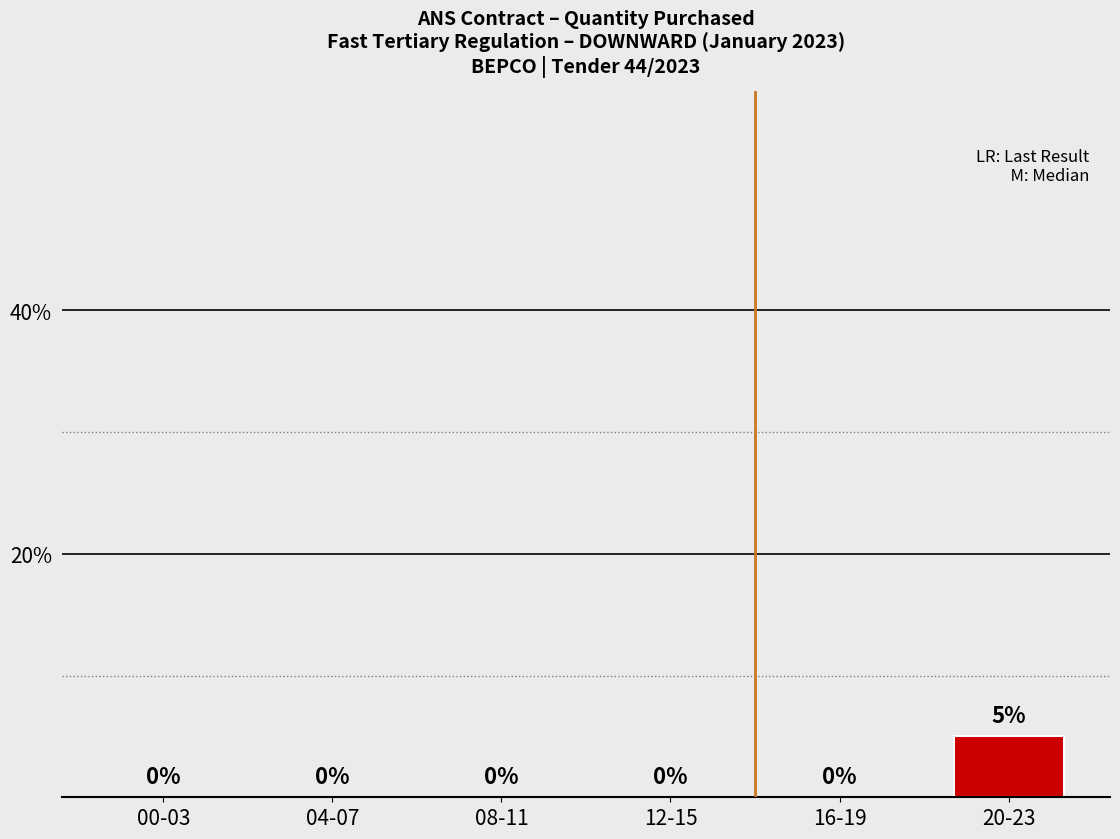

True or false: the data shows 2 at 04-07.

False